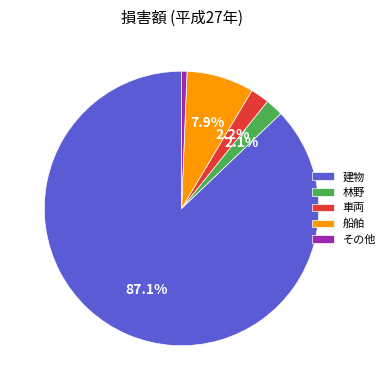

To the nearest percent, what is the combined percentage of 車両 and 林野?

4%